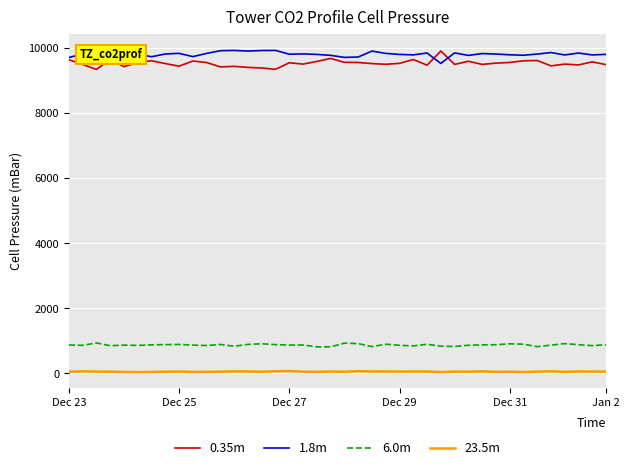

Reading left to right, what are all the values shown in this chart?

0.35m: 9637	9491	9339	9644	9424	9551	9606	9518	9439	9597	9551	9416	9433	9401	9383	9342	9543	9502	9584	9676	9557	9552	9518	9497	9525	9643	9469	9904	9493	9589	9493	9532	9553	9604	9612	9448	9502	9478	9571	9485
1.8m: 9705	9814	9939	9734	9918	9810	9728	9813	9832	9732	9831	9914	9922	9903	9919	9923	9806	9815	9800	9771	9709	9719	9902	9831	9800	9785	9844	9522	9847	9769	9826	9811	9788	9775	9810	9857	9783	9842	9784	9801
6.0m: 873	862	935	849	868	859	877	884	889	869	856	889	834	891	910	883	870	872	815	816	929	915	823	896	863	845	895	836	826	864	877	881	908	897	821	869	914	881	852	882
23.5m: 52	63	55	53	43	38	44	51	57	43	47	50	63	58	50	64	71	52	46	56	50	68	58	58	56	57	58	39	55	51	62	46	50	41	53	63	46	60	55	57